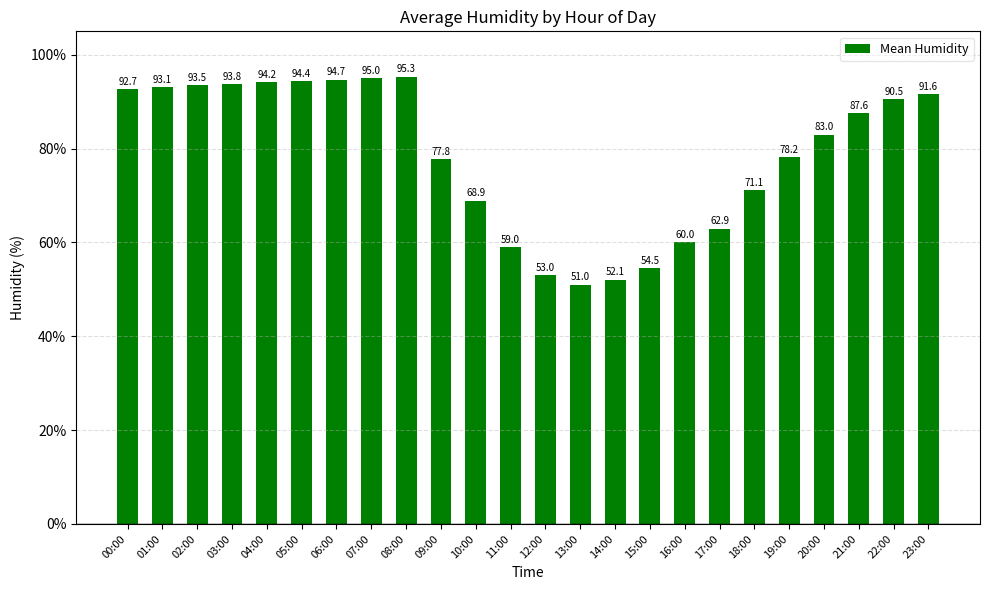

What is the average value?

78.7